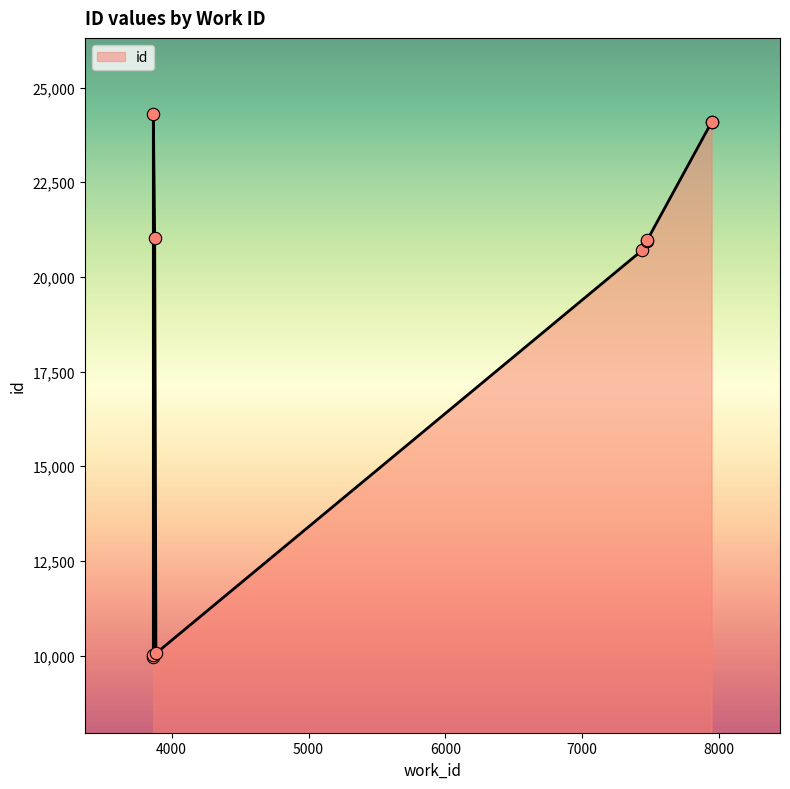

What is the change in value from 3866 to 3866?

+14303